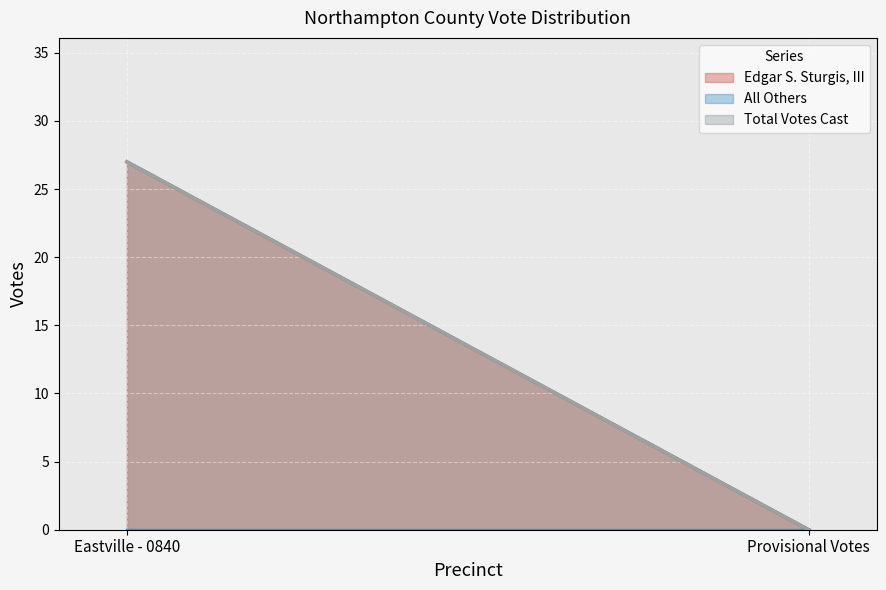

How many data points does each series have?

2